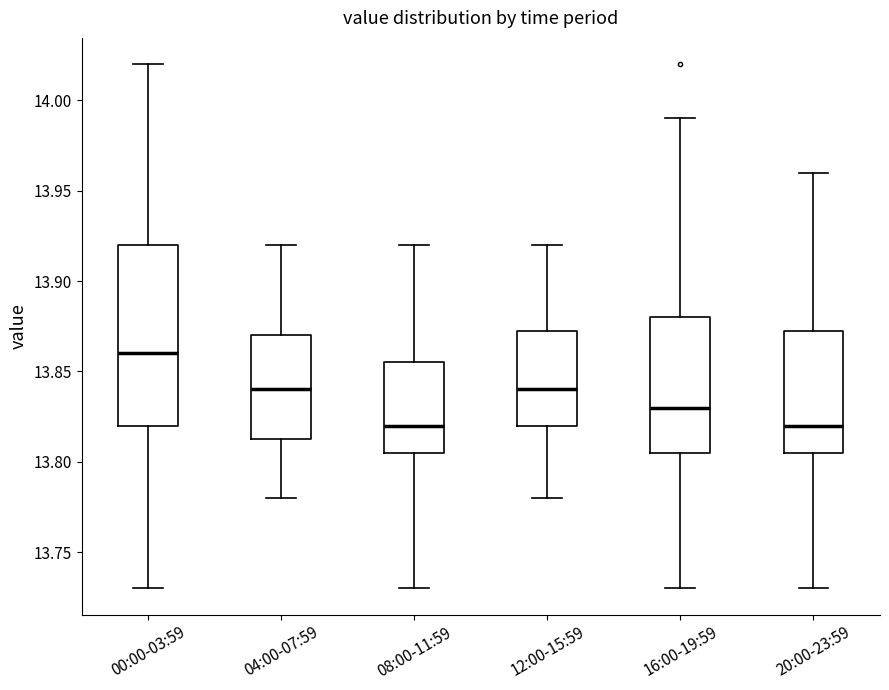

Reading left to right, transcribe this box plot: for each box, give where its median line is, the range the box spans, and where its two whiskers end, as read against the y-axis. The values are not printed on the chart, so give them approximately, as read against the axis.

00:00-03:59: median 13.860, box 13.820 to 13.920, whiskers 13.730 to 14.020
04:00-07:59: median 13.840, box 13.815 to 13.870, whiskers 13.780 to 13.920
08:00-11:59: median 13.820, box 13.805 to 13.855, whiskers 13.730 to 13.920
12:00-15:59: median 13.840, box 13.820 to 13.875, whiskers 13.780 to 13.920
16:00-19:59: median 13.830, box 13.805 to 13.880, whiskers 13.730 to 13.990
20:00-23:59: median 13.820, box 13.805 to 13.875, whiskers 13.730 to 13.960